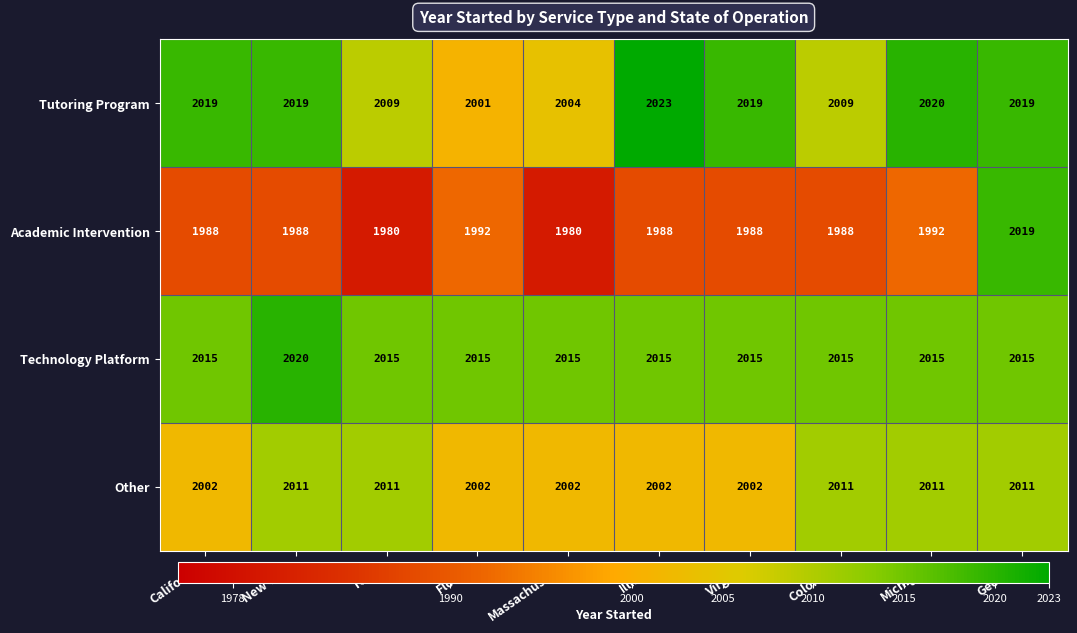

What is the minimum value for Other?

2002